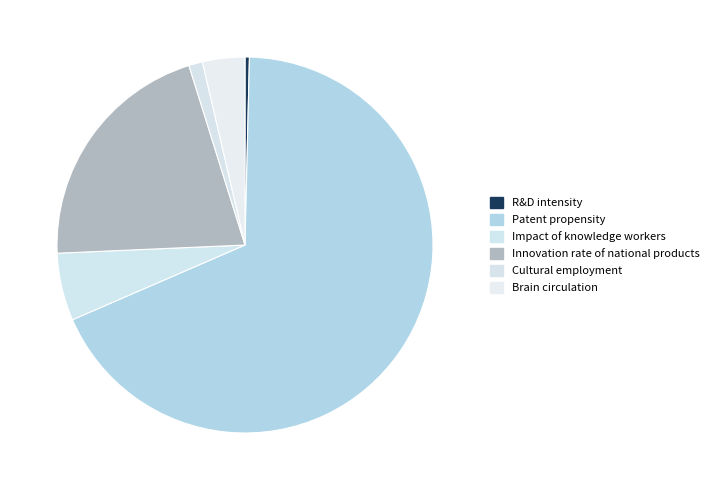

Does any single category account for the majority?

Yes